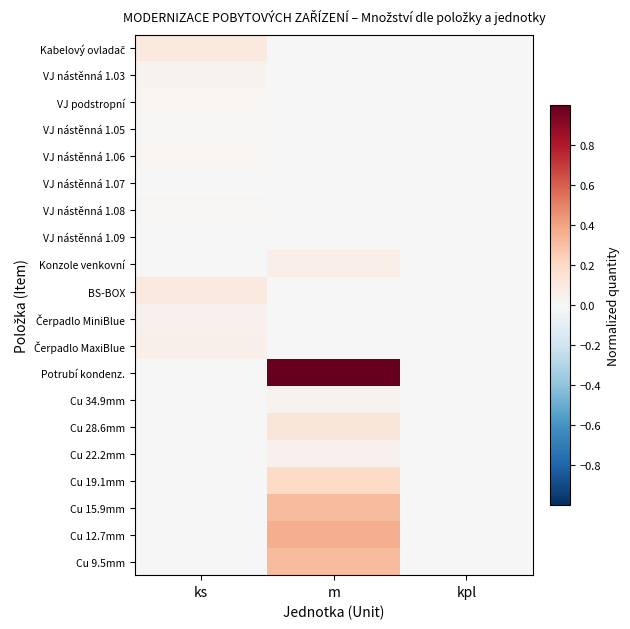

Rank the series at ks from lowest to highest value.

Konzole venkovní, Potrubí kondenz., Cu 34.9mm, Cu 28.6mm, Cu 22.2mm, Cu 19.1mm, Cu 15.9mm, Cu 12.7mm, Cu 9.5mm, VJ nástěnná 1.07, VJ nástěnná 1.09, VJ nástěnná 1.05, VJ nástěnná 1.08, VJ podstropní, VJ nástěnná 1.06, VJ nástěnná 1.03, Čerpadlo MiniBlue, Čerpadlo MaxiBlue, Kabelový ovladač, BS-BOX